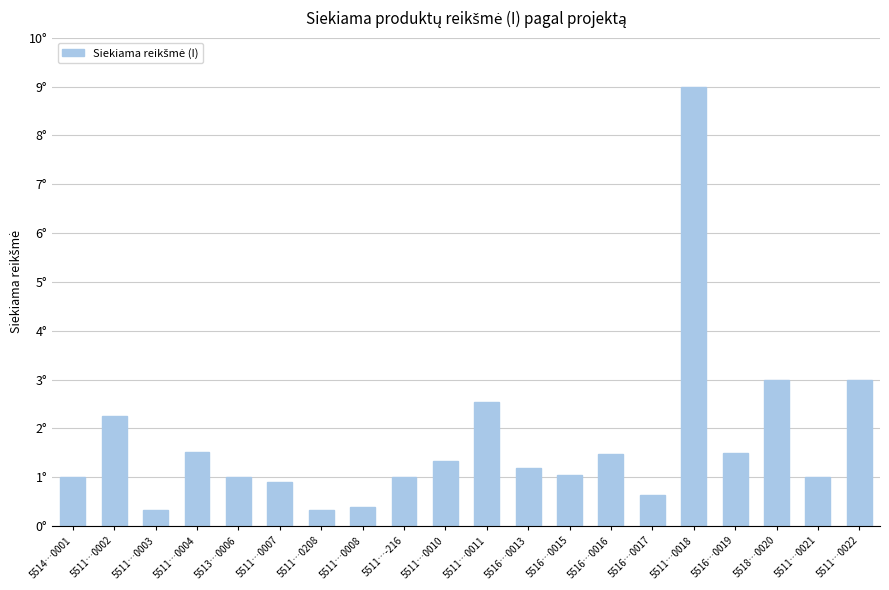

Reading left to right, transcribe all the data shown in this chart.

1.0	2.3	0.3	1.5	1.0	0.9	0.3	0.4	1.0	1.3	2.5	1.2	1.1	1.5	0.6	9.0	1.5	3.0	1.0	3.0